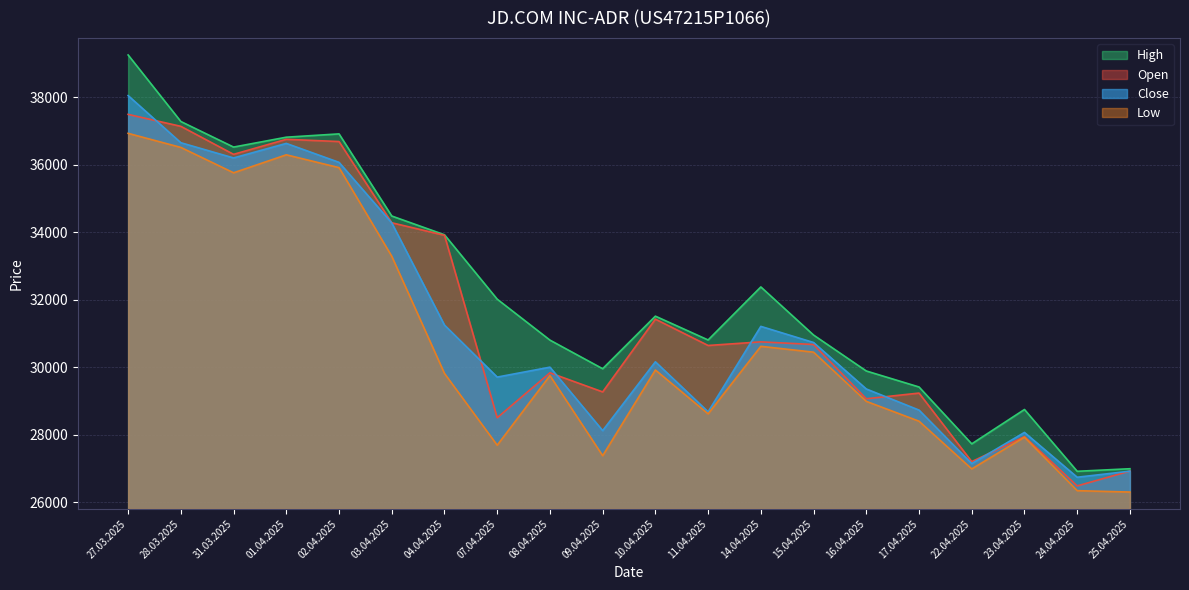

What is the label of the 11th point from the left?

10.04.2025